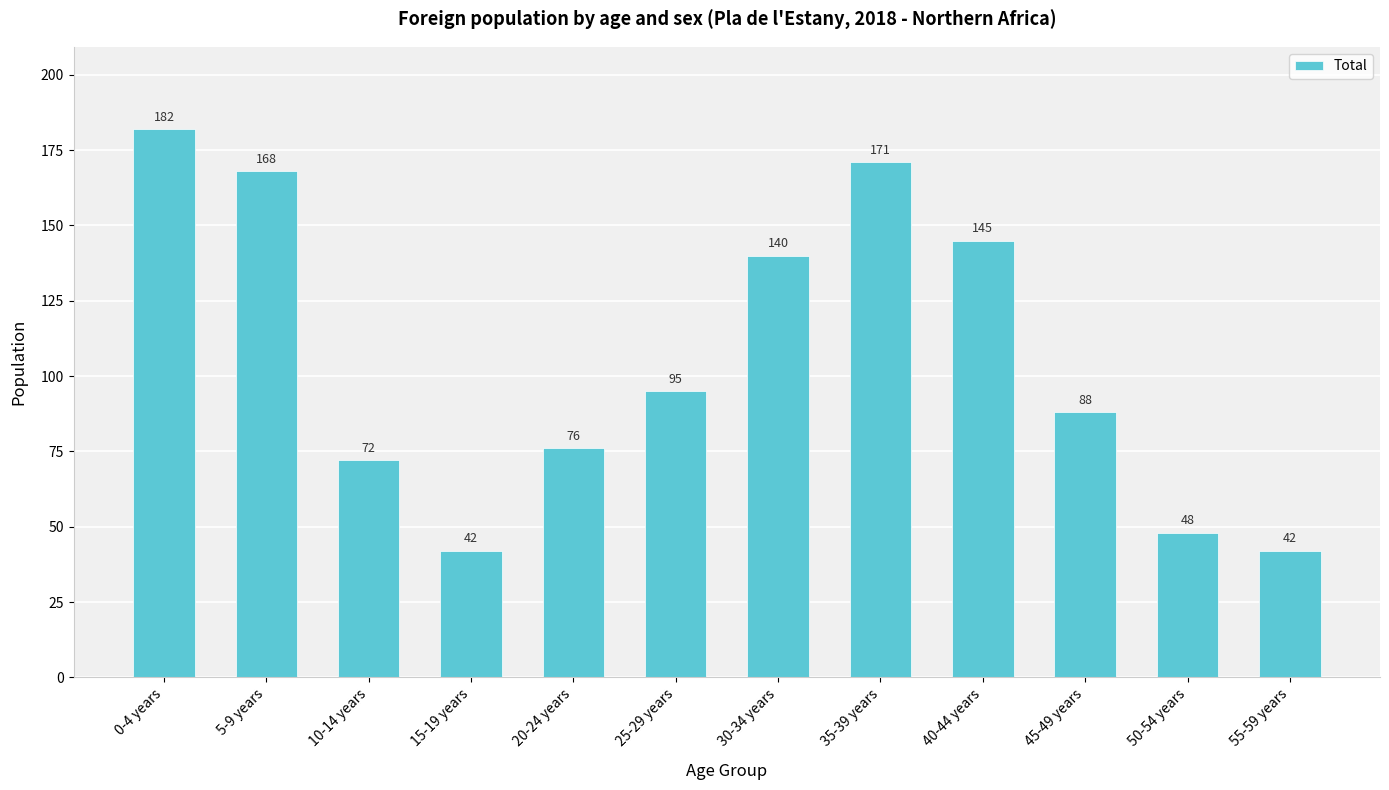

What is the sum of all values?

1269